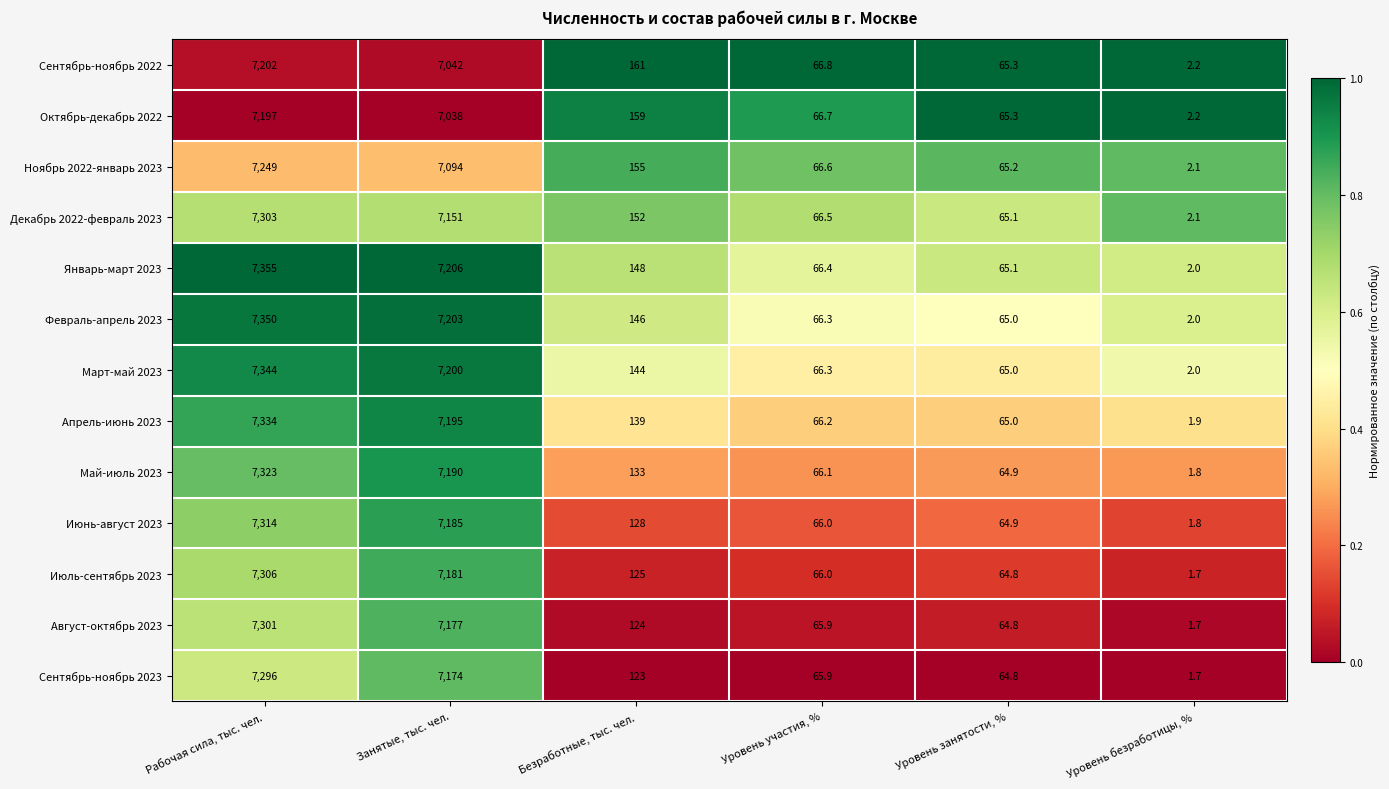

Which series has the largest range (max minus min)?

Январь-март 2023